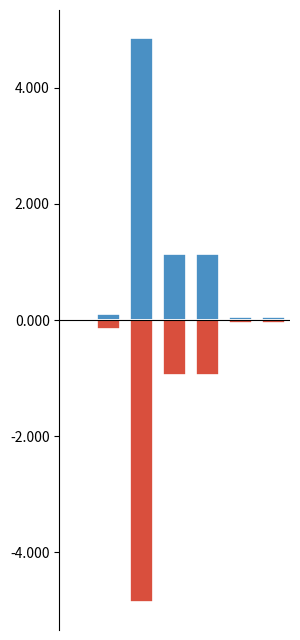

At which category does the chart reach its minimum across all series?

2